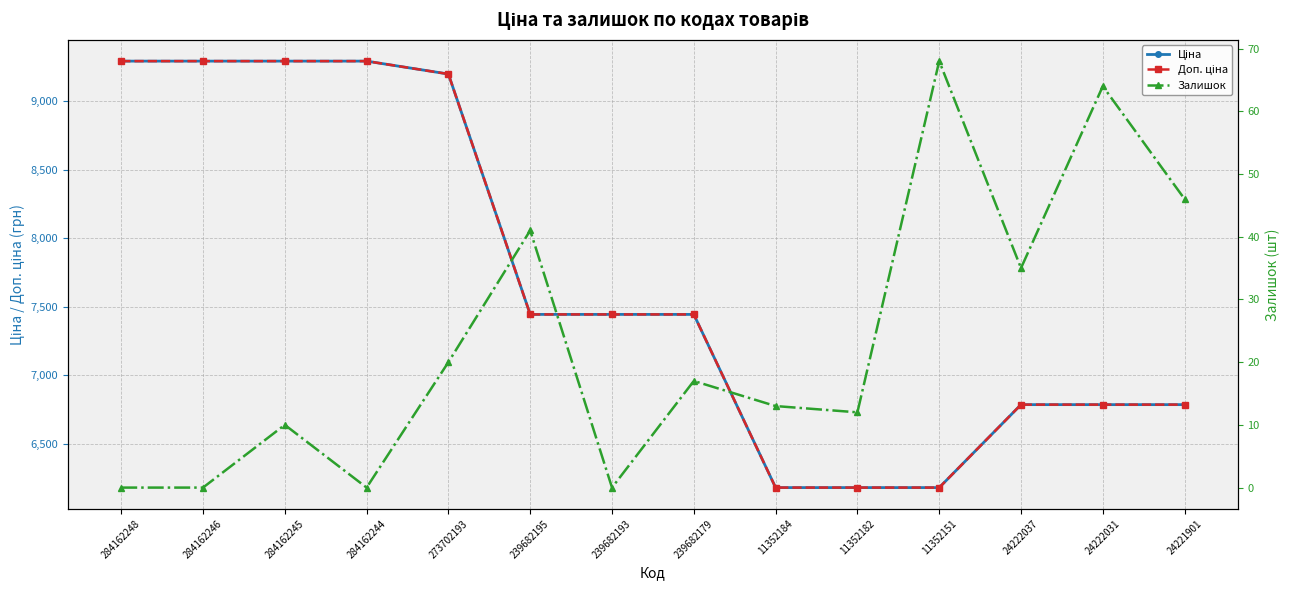

Which series has the widest spread of values?

Ціна